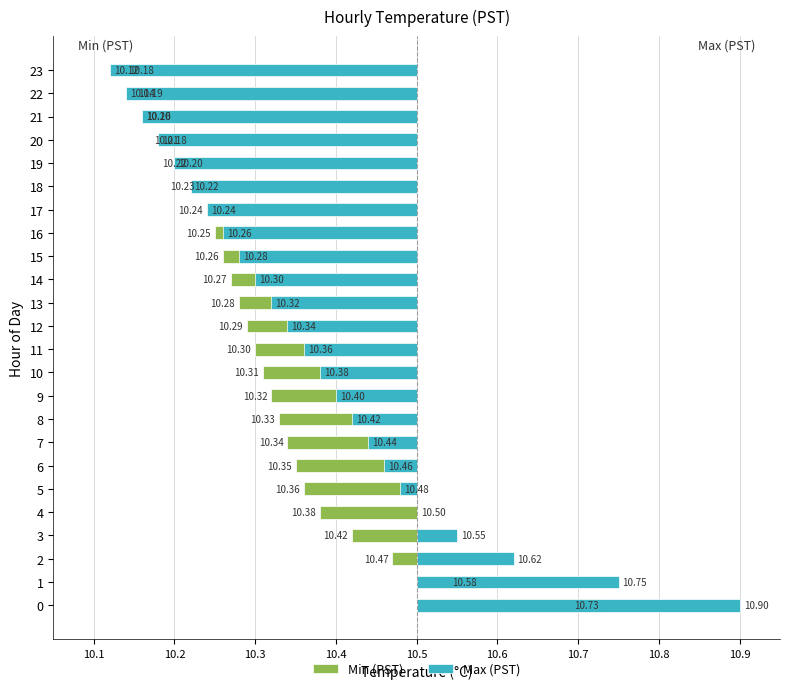

Rank the series by their maximum value, from lowest to highest.

Min (PST), Max (PST)